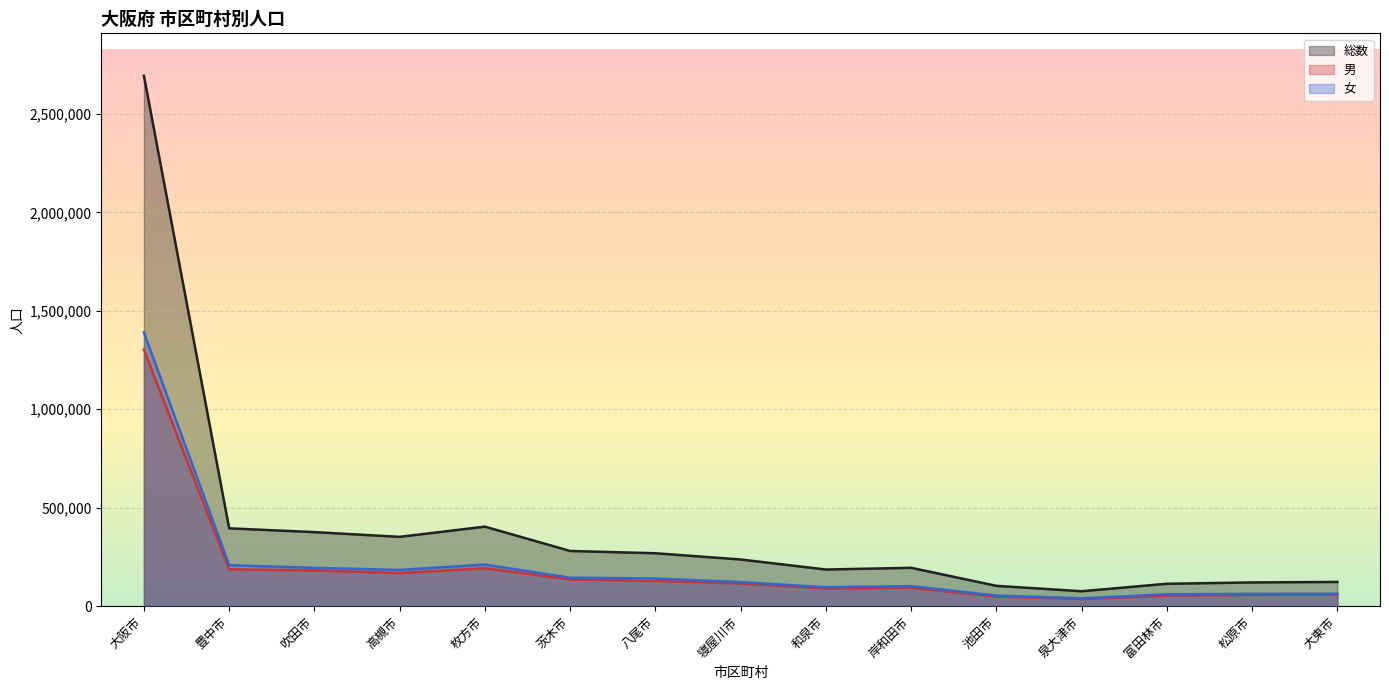

Reading left to right, list all the values displayed in this chart.

総数: 2693309	395243	376008	352062	403798	280277	268752	237085	186098	194814	103209	75813	113767	120574	123071
男: 1303360	187120	181423	168130	192633	135746	128259	114923	89874	93060	49433	36188	53570	57984	60185
女: 1389949	208123	194585	183932	211165	144531	140493	122162	96224	101754	53776	39625	60197	62590	62886